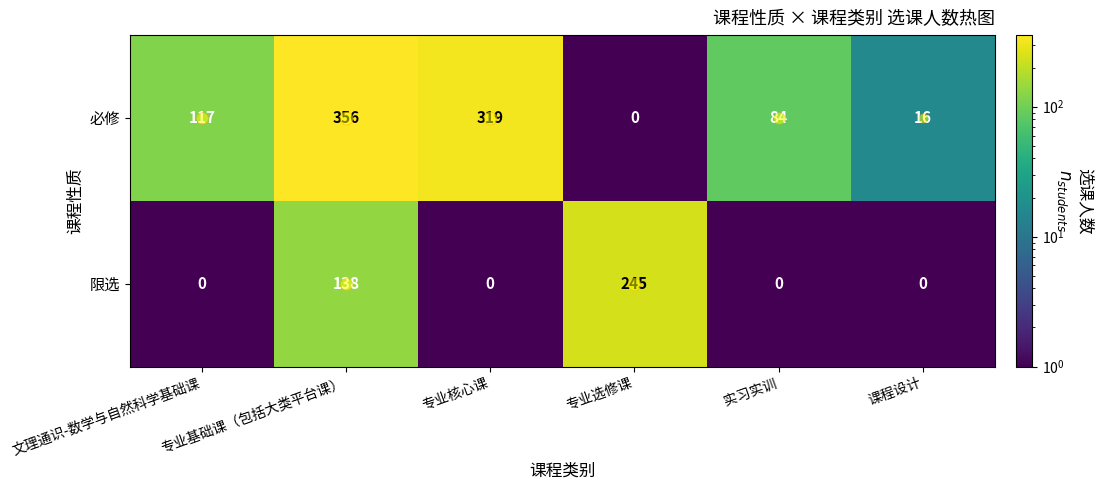

What is the maximum value shown in the chart?

356